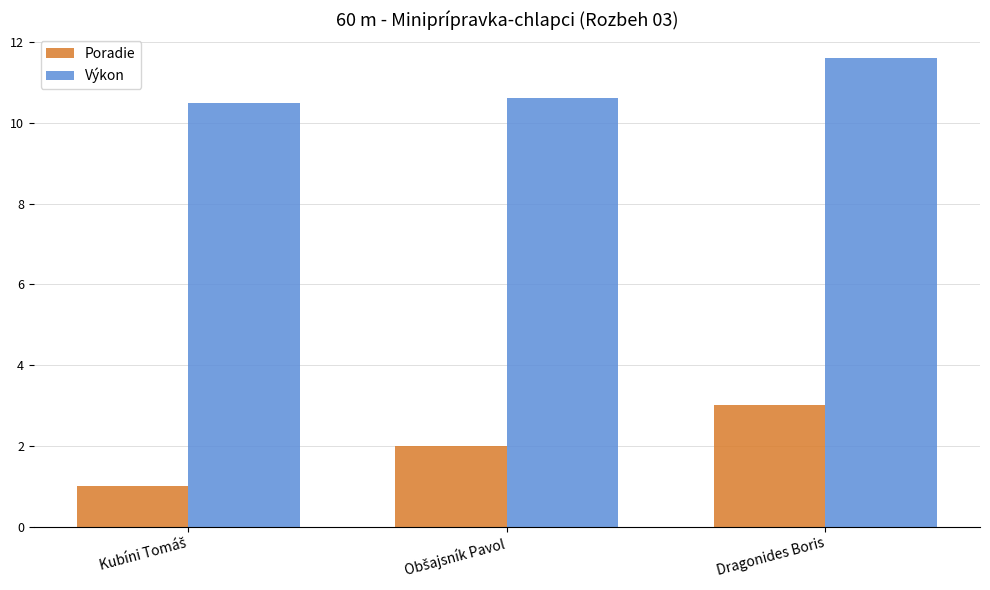

At which category is the sum across all series the highest?

Dragonides Boris